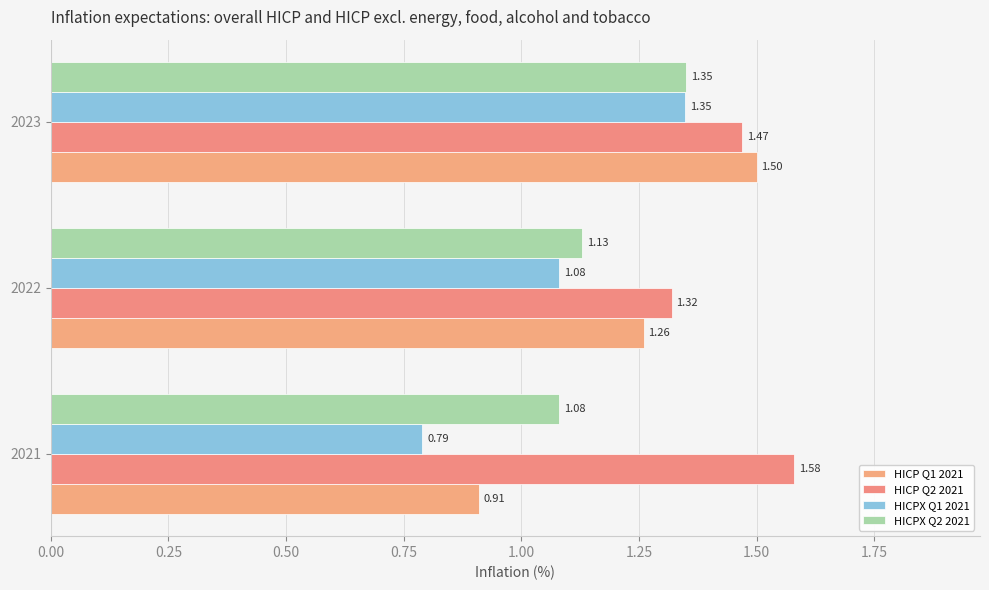

What is the maximum value shown in the chart?

1.6